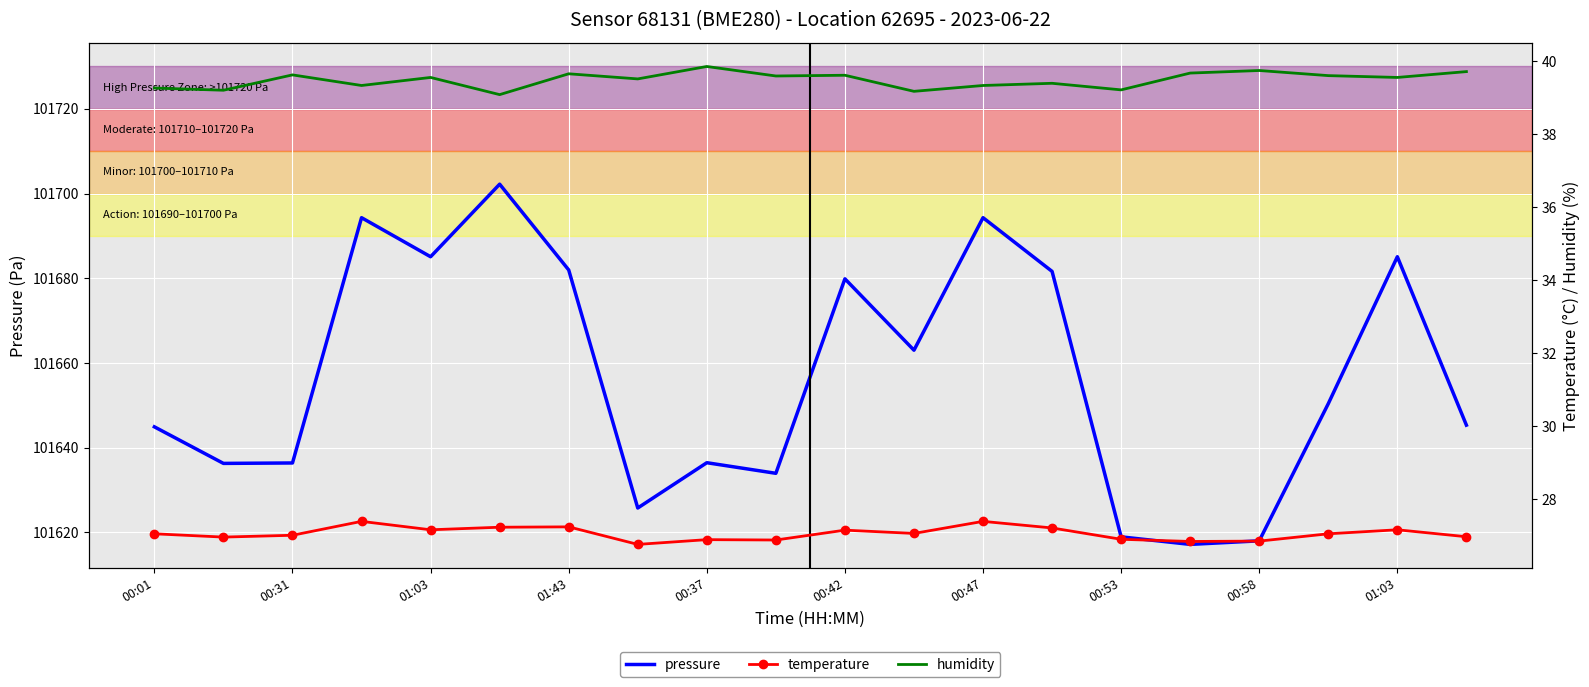

Reading left to right, transcribe all the data shown in this chart.

pressure: 101644.9	101636.3	101636.4	101694.3	101685.1	101702.2	101682.0	101625.8	101636.5	101634.0	101679.9	101663.0	101694.3	101681.6	101619.0	101617.2	101618.0	101650.4	101685.1	101645.3
temperature: 27.1	27.0	27.0	27.4	27.2	27.2	27.2	26.8	26.9	26.9	27.2	27.1	27.4	27.2	26.9	26.9	26.9	27.1	27.2	27.0
humidity: 39.3	39.2	39.6	39.3	39.5	39.1	39.6	39.5	39.9	39.6	39.6	39.2	39.3	39.4	39.2	39.7	39.7	39.6	39.5	39.7